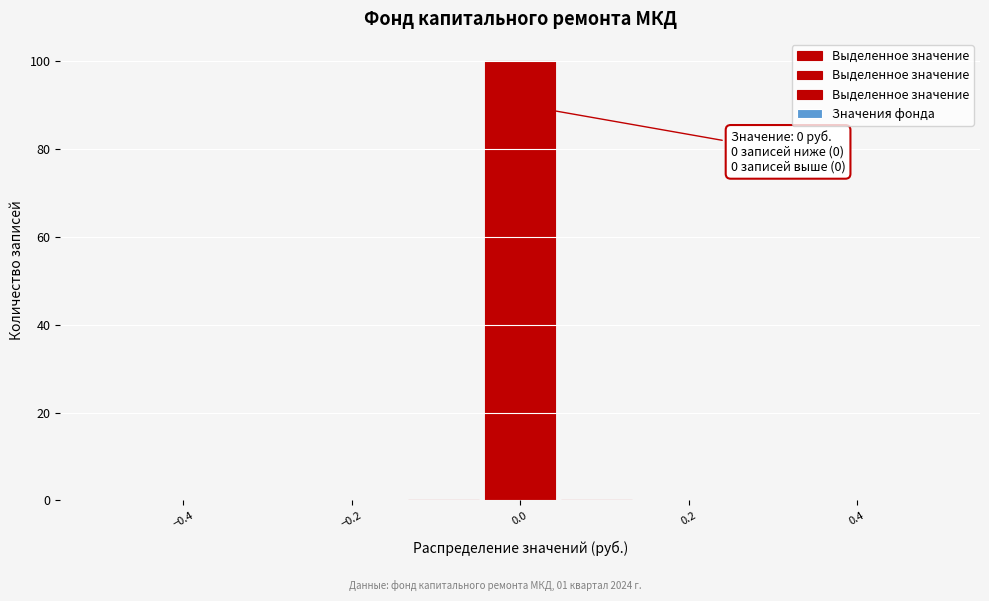

Which range on the x-axis has the tallest bar?

-0.04 to 0.04